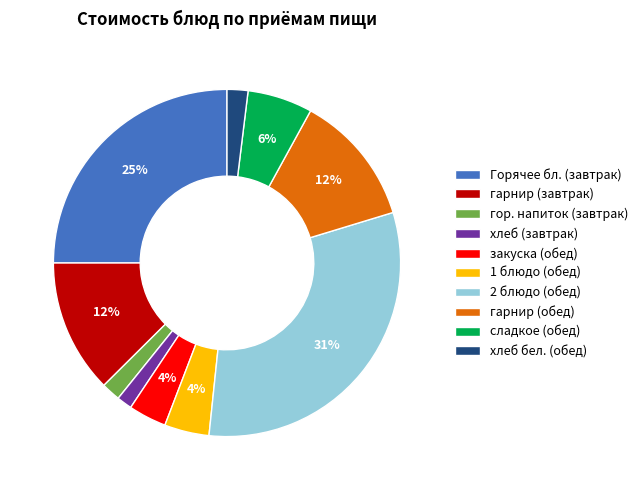

Does any single category account for the majority?

No